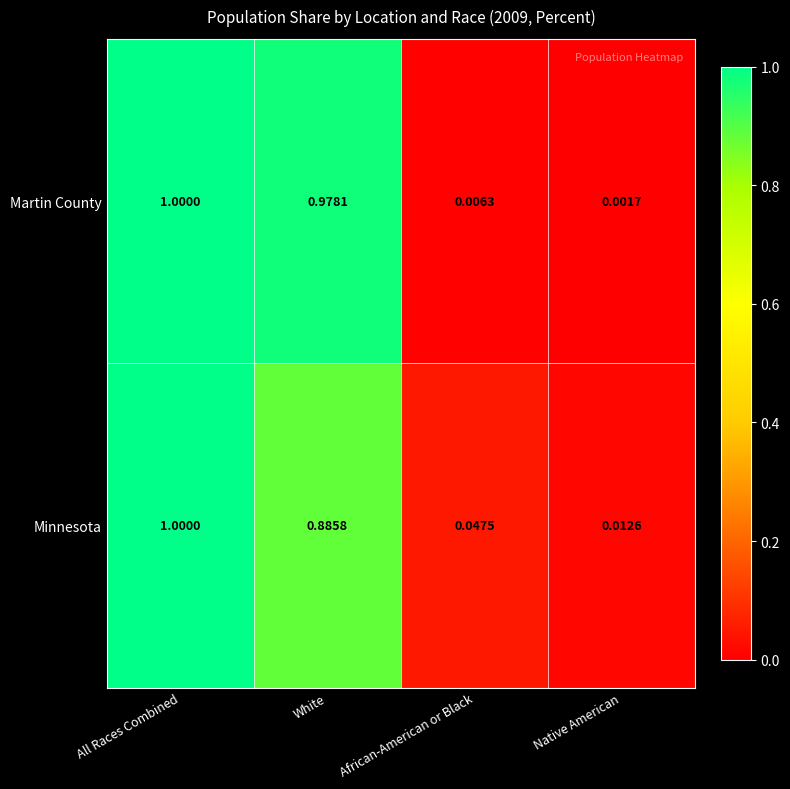

Where is Martin County nearest to the value 0?

Native American